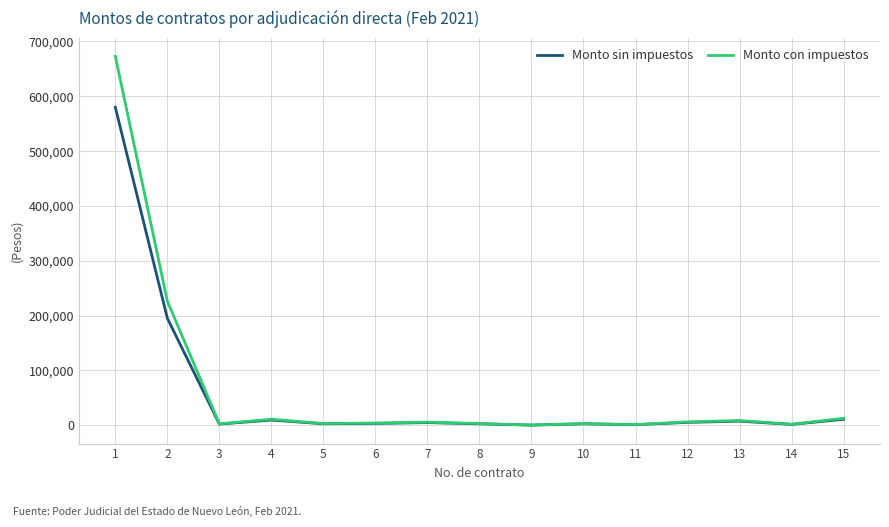

Is this an area chart (filled region under the line)?

No